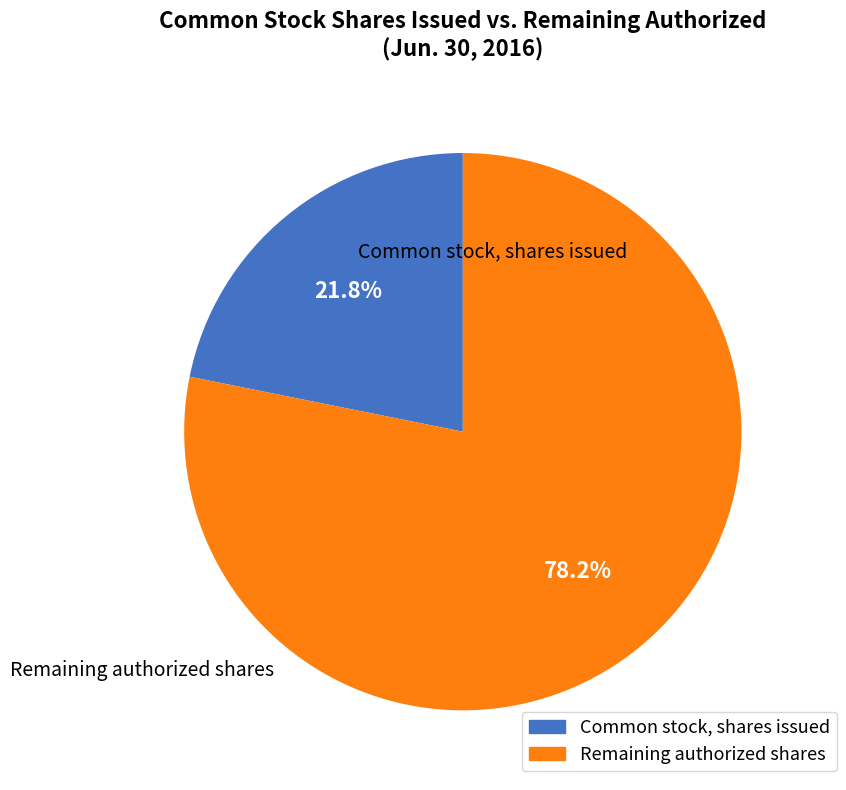

Does any single category account for the majority?

Yes